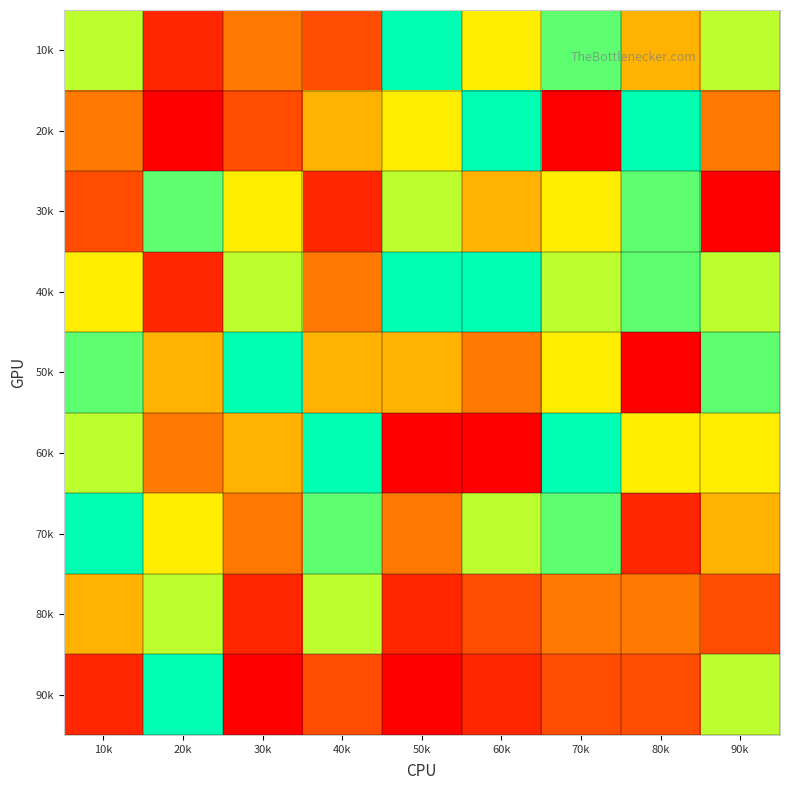

Rank the series by their maximum value, from lowest to highest.

80k, 30k, 10k, 20k, 40k, 50k, 60k, 70k, 90k